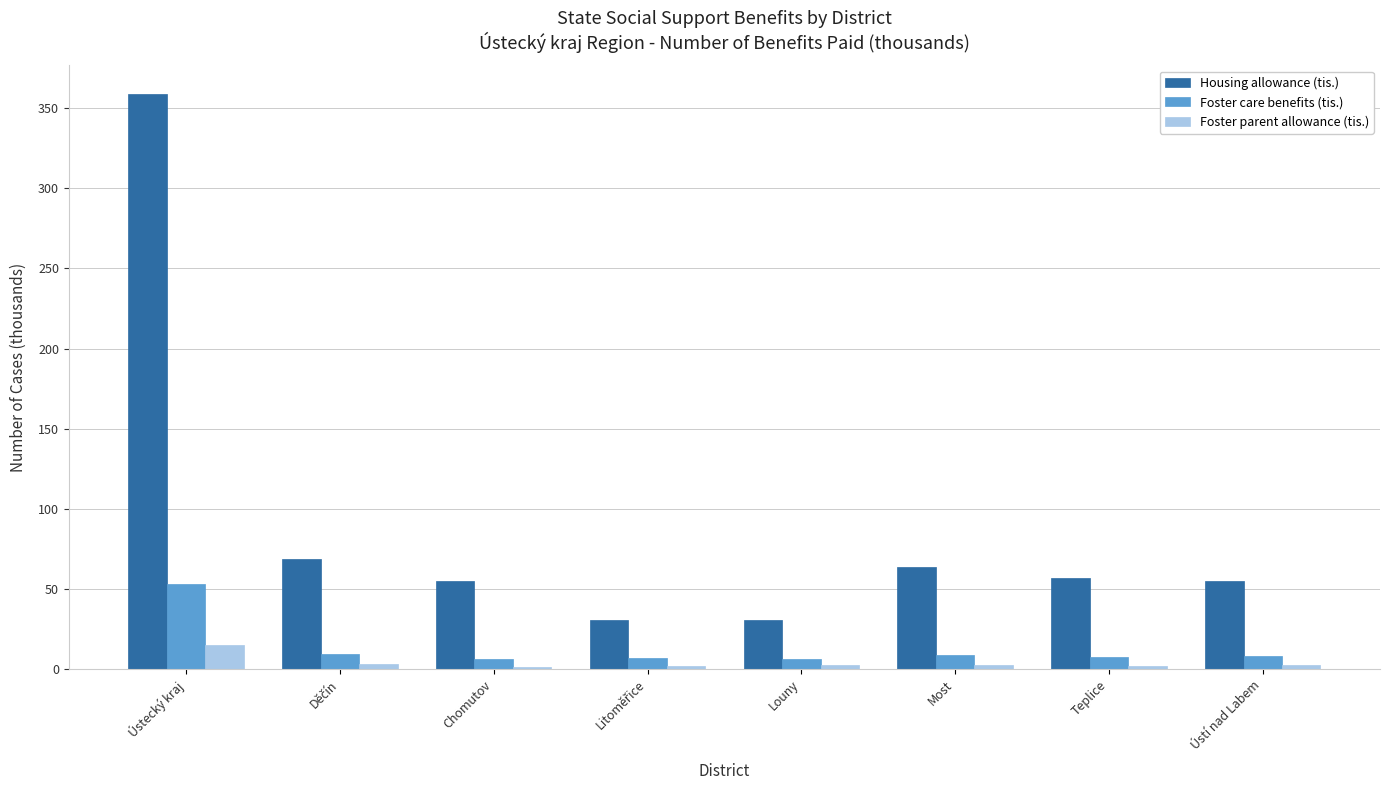

Which series has the largest total across all categories?

Housing allowance (tis.)